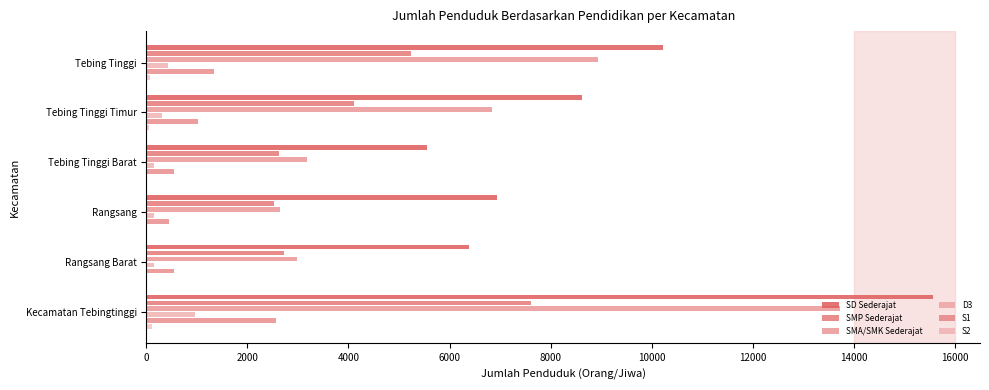

Which series has the largest total across all categories?

SD Sederajat